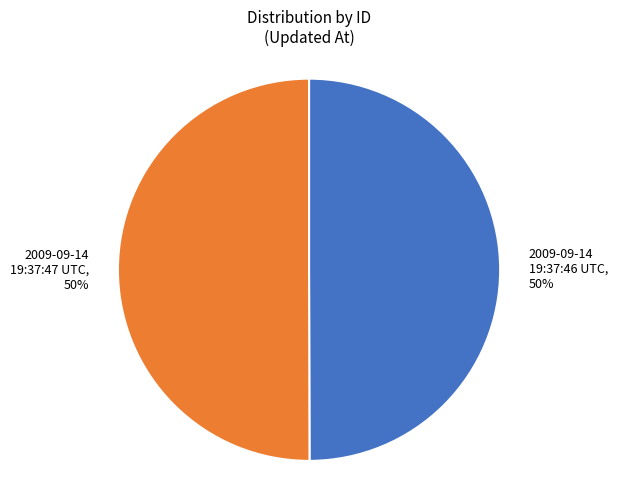

Approximately how many times larger is the value at 2009-09-14 19:37:47 UTC compared to 2009-09-14 19:37:46 UTC?

1.0